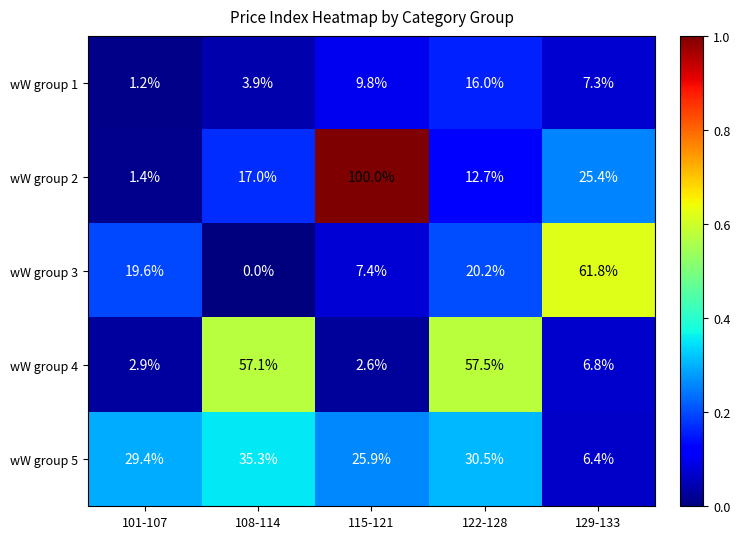

At which category is the sum across all series the highest?

115-121